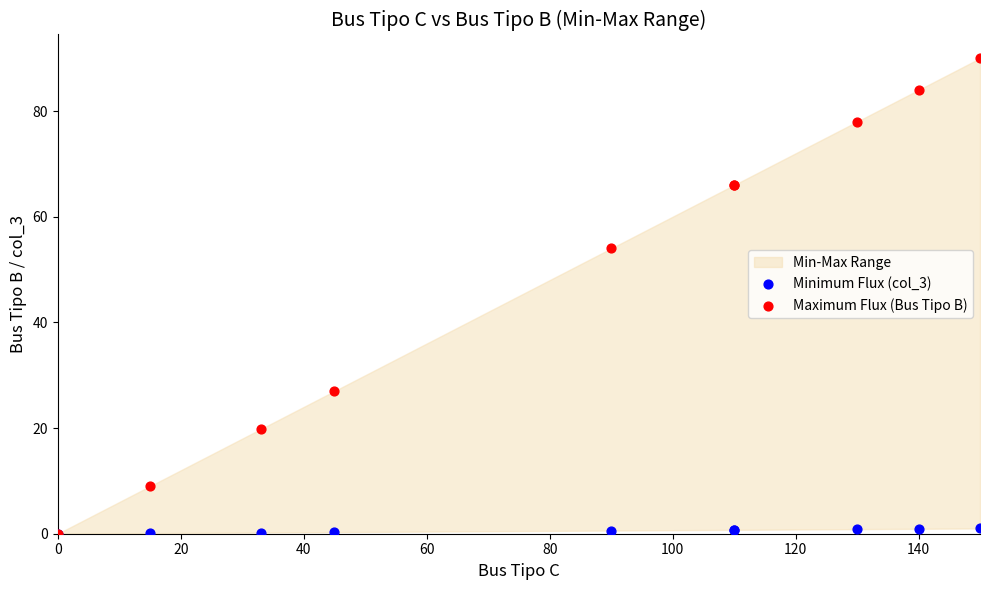

In the Maximum Flux (Bus Tipo B) series, what Y value is closest to 45?

54.0